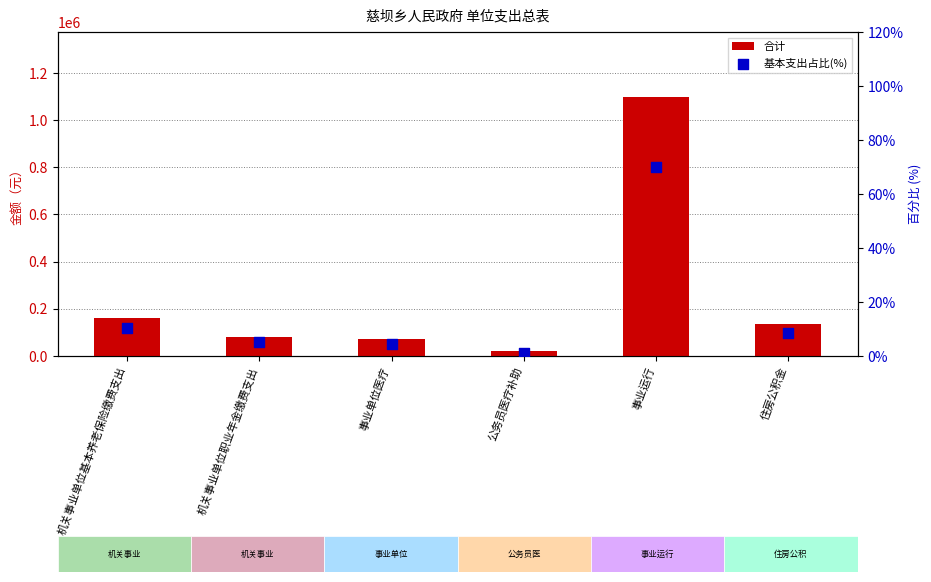

What are all the series names shown in the legend?

合计, 基本支出占比(%)